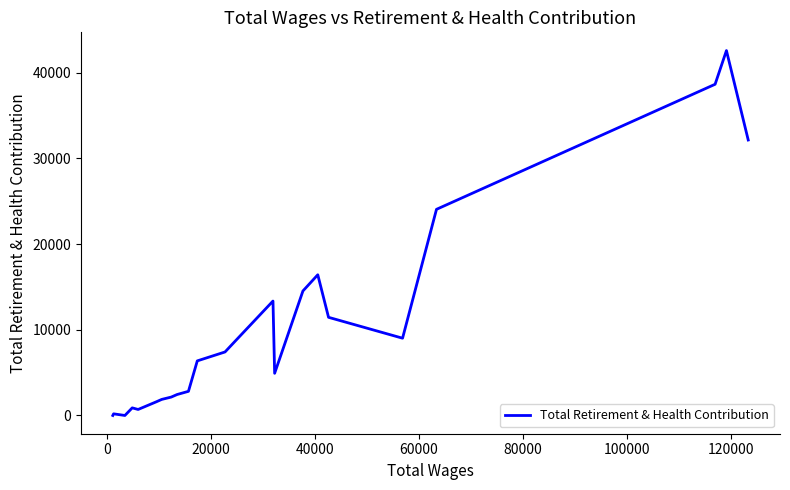

What is the difference between the maximum and minimum values?

42573